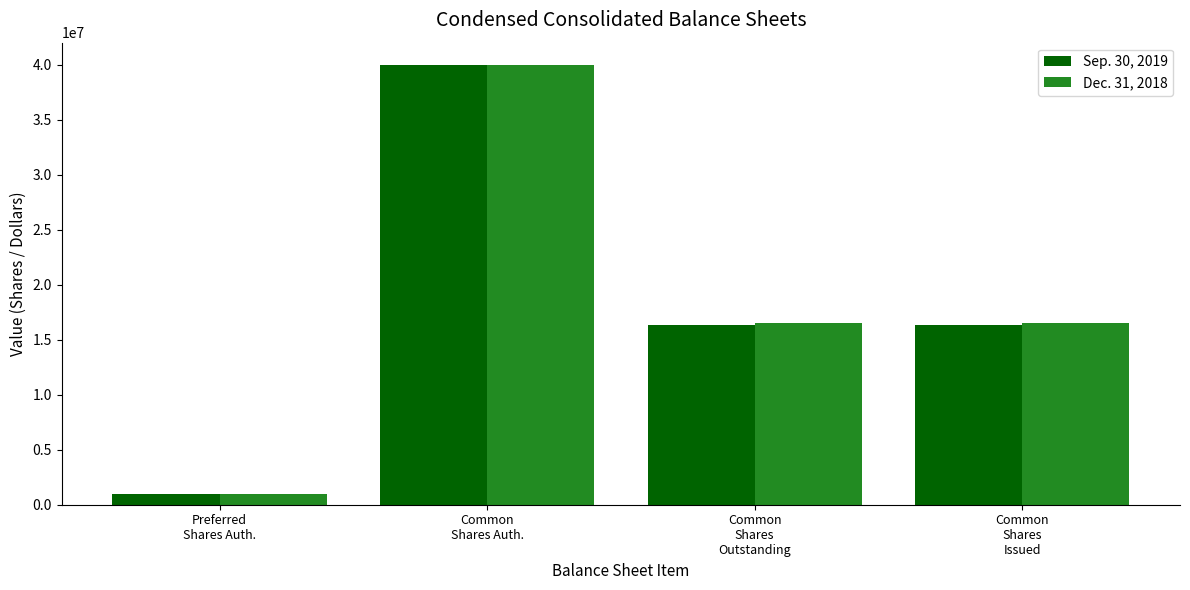

What is the value of the Dec. 31, 2018 bar at the 1st from the left?

1000000